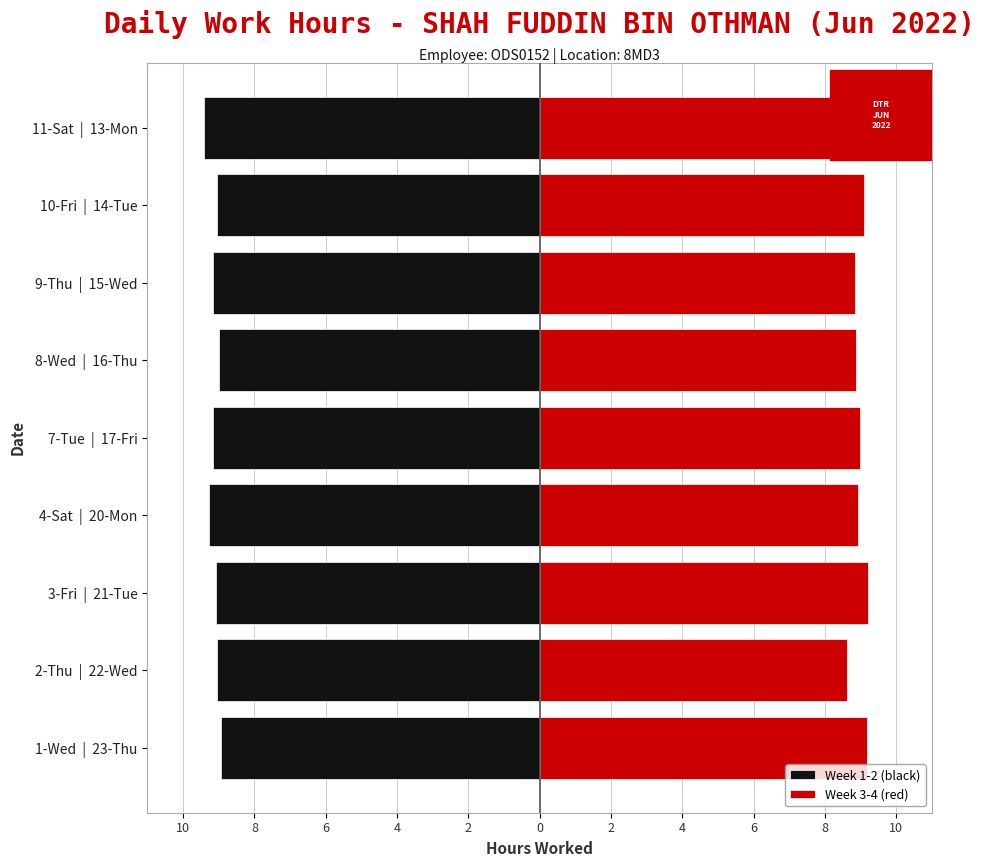

The Week 3-4 (red) series shows 5.7 at 10-Fri | 14-Tue. True or false?

False